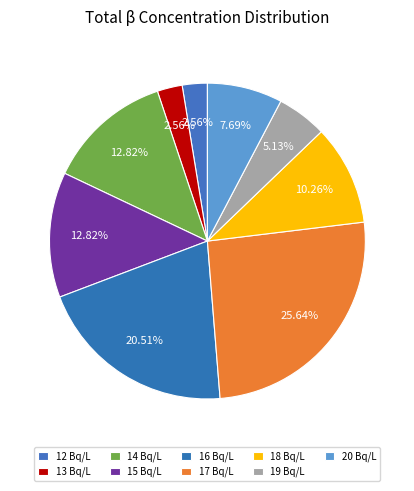

How many slices are in this pie chart?

9